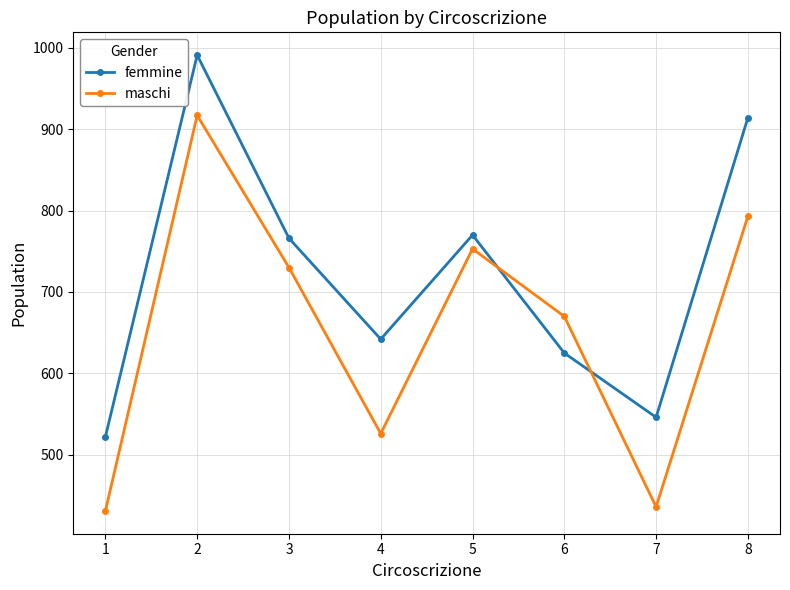

What is the difference between the maximum and second lowest values in the femmine series?

445